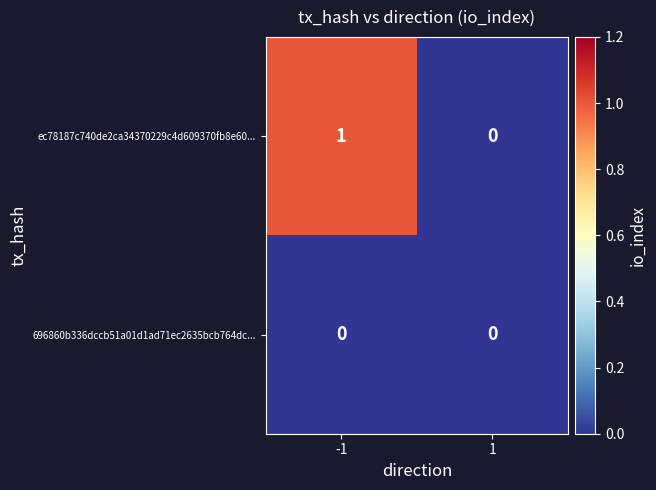

List the series in order of their overall mean, highest first.

ec78187c740de2ca34370229c4d609370fb8e60..., 696860b336dccb51a01d1ad71ec2635bcb764dc...